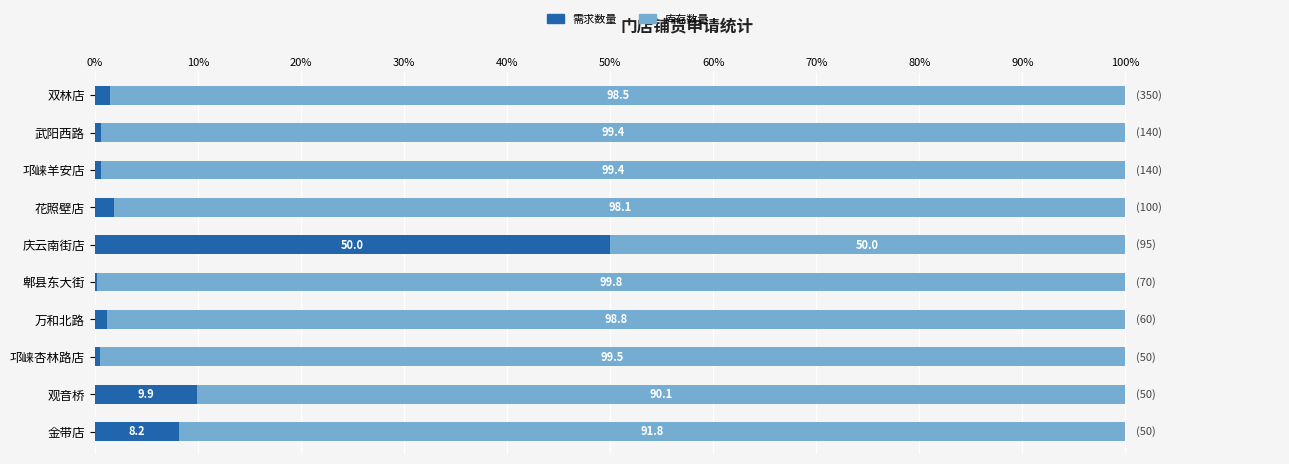

The 需求数量 series shows 17.4 at 观音桥. True or false?

False